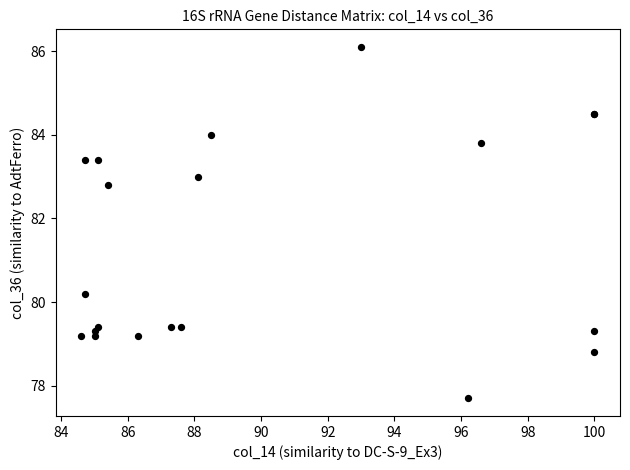

What Y value in the scatter plot is closest to 81?

80.2